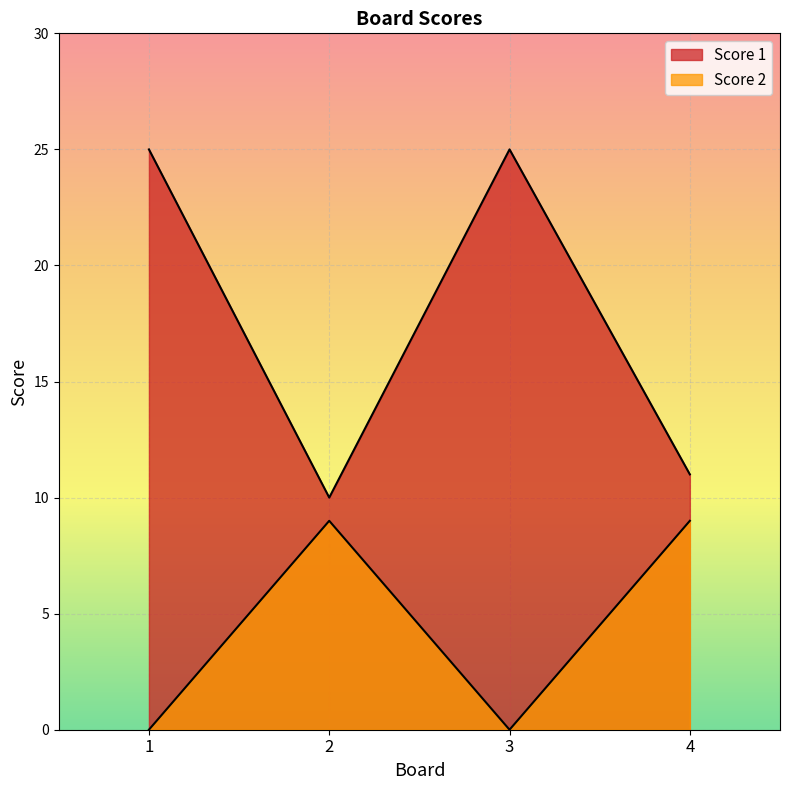

What value does the Score 1 series have at 2?

10